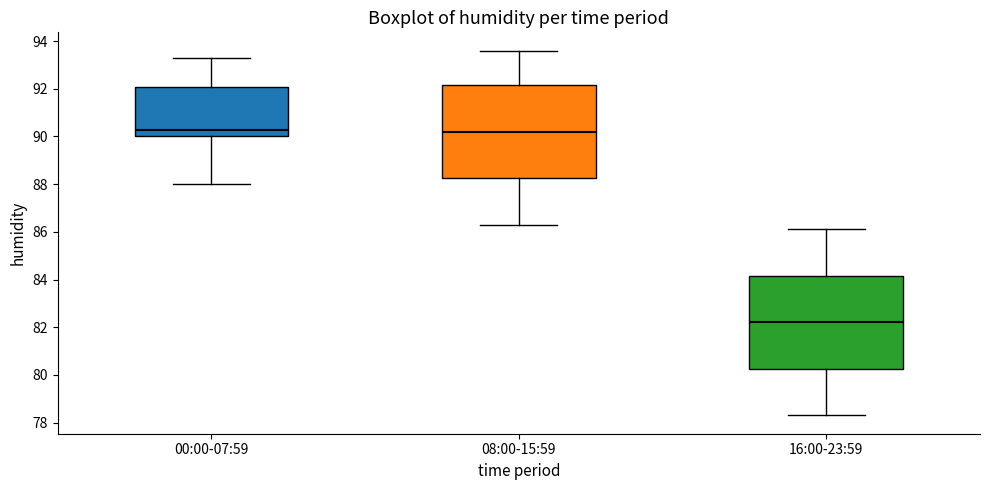

Where is the lower edge of the box for 16:00-23:59 on the y-axis? The values are not printed on the chart, so give them approximately, as read against the axis.

80.2